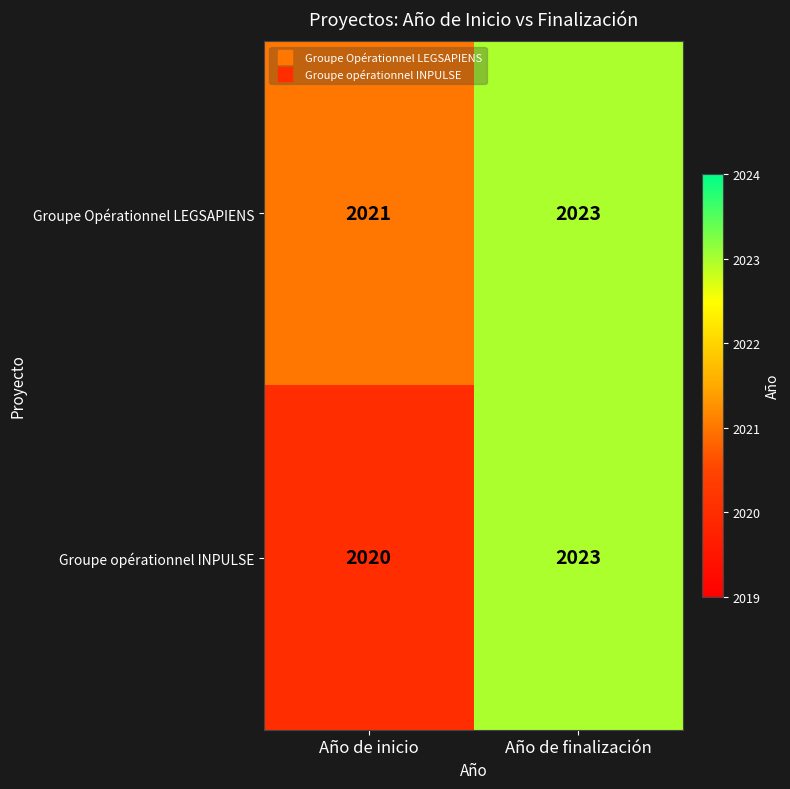

Which series has the largest total across all categories?

Groupe Opérationnel LEGSAPIENS